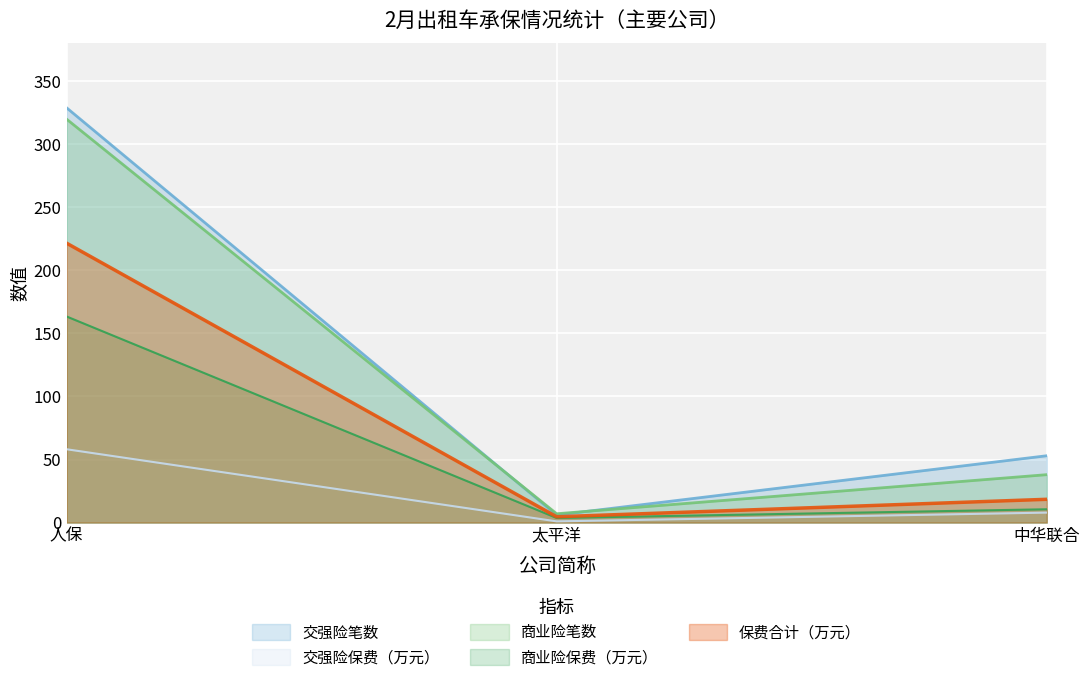

How many series are shown in this chart?

5